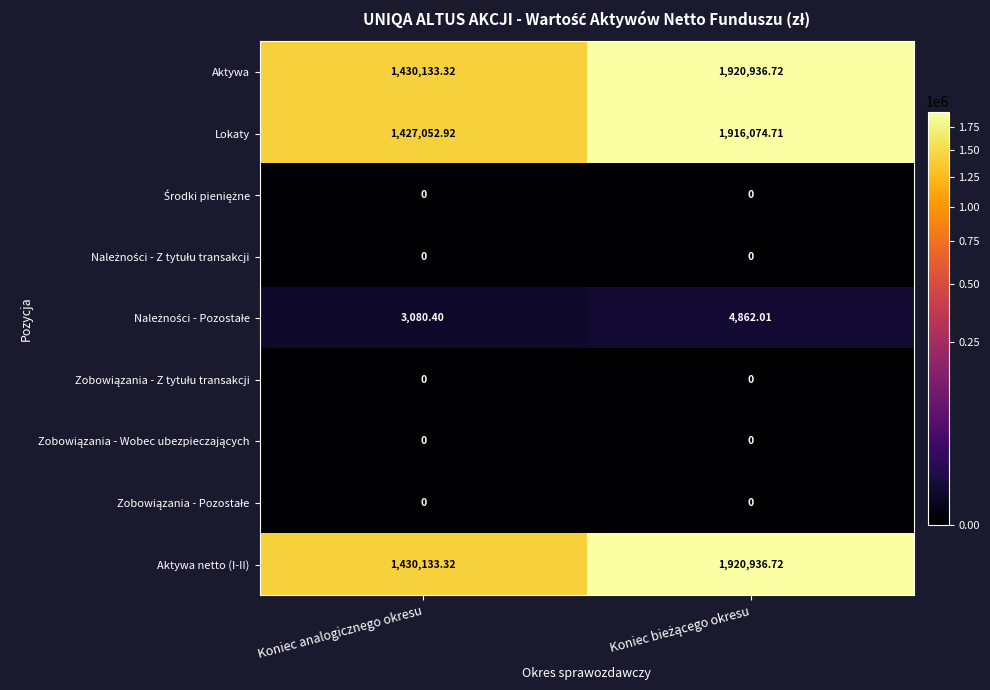

At which label is Aktywa netto (I-II) closest to 1675535?

Koniec analogicznego okresu